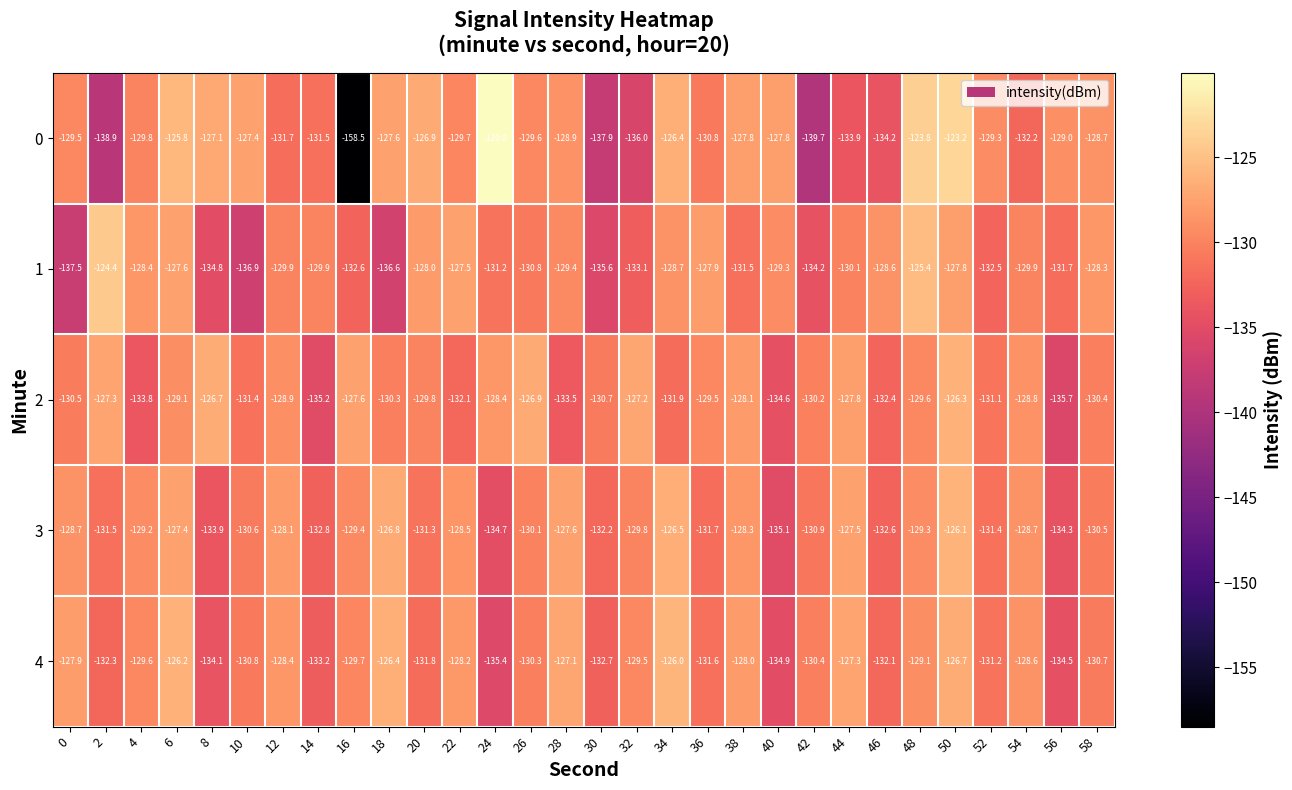

What is the difference between the maximum and second lowest values in the 1 series?

12.5